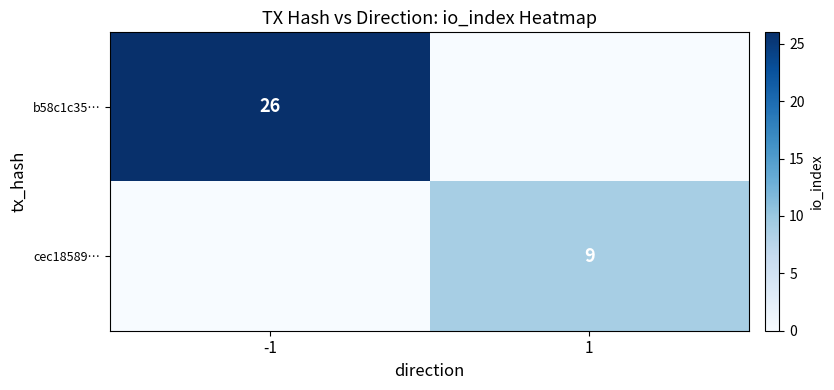

True or false: b58c1c35… has a value of 26 at -1.

True